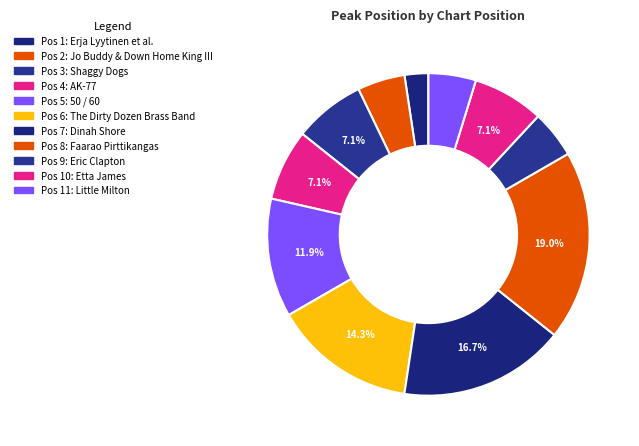

Rank the categories by value from lowest to highest.

1, 2, 9, 11, 3, 4, 10, 5, 6, 7, 8